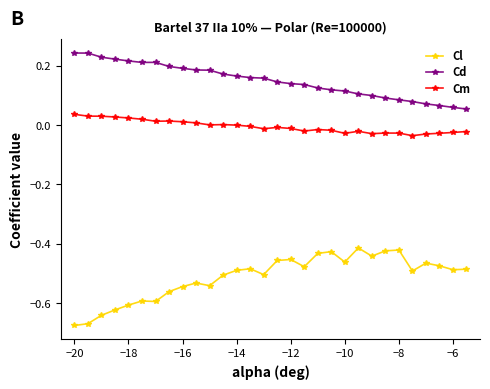

In Cd, how many points are higher than both neighbors (excluding endpoints)?

1